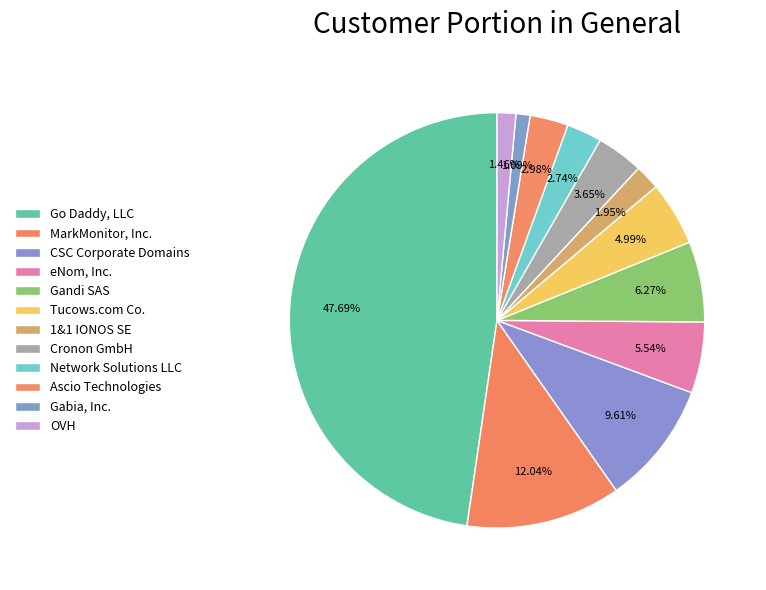

Is it true that Gabia, Inc. is 14% of the pie?

False